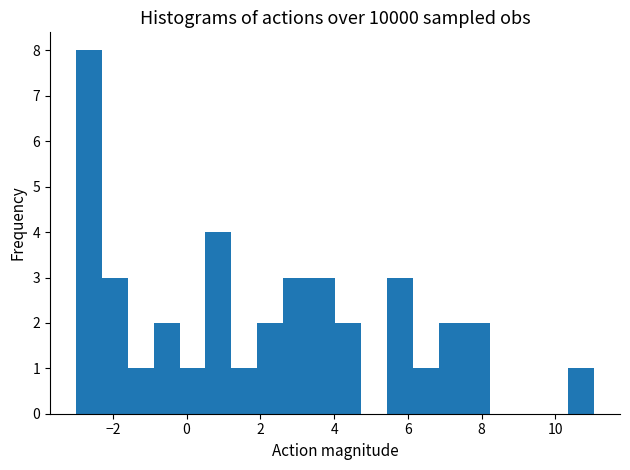

Around what value on the x-axis is the tallest bar? Give the approximate position of its centre, as read against the axis.

-2.6